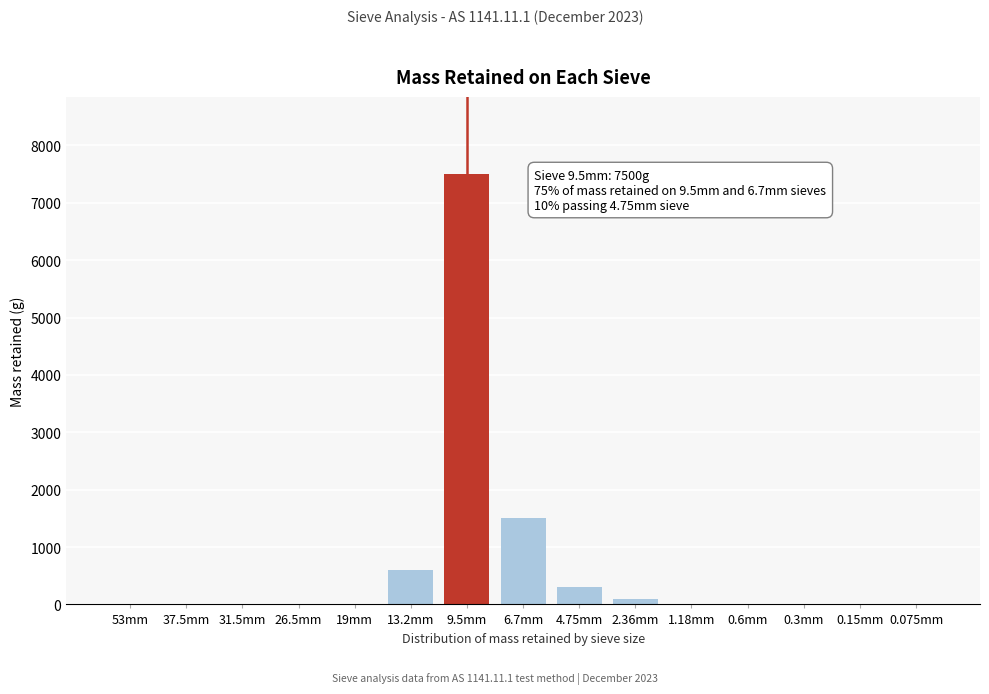

Reading left to right, transcribe all the data shown in this chart.

53mm=0	37.5mm=0	31.5mm=0	26.5mm=0	19mm=0	13.2mm=600	9.5mm=7500	6.7mm=1500	4.75mm=300	2.36mm=100	1.18mm=0	0.6mm=0	0.3mm=0	0.15mm=0	0.075mm=0